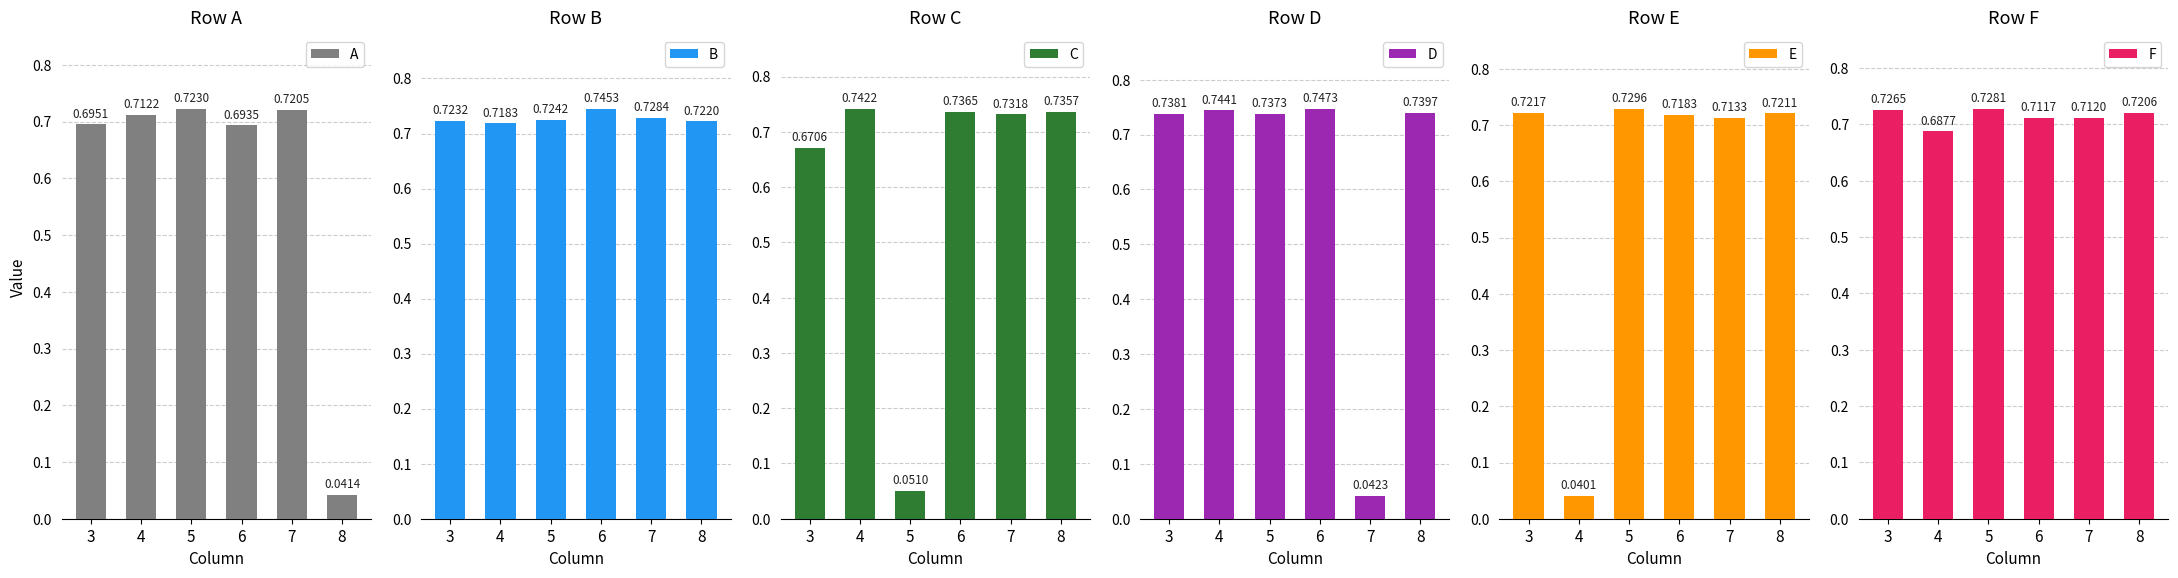

What value does the D series have at 6?

0.7